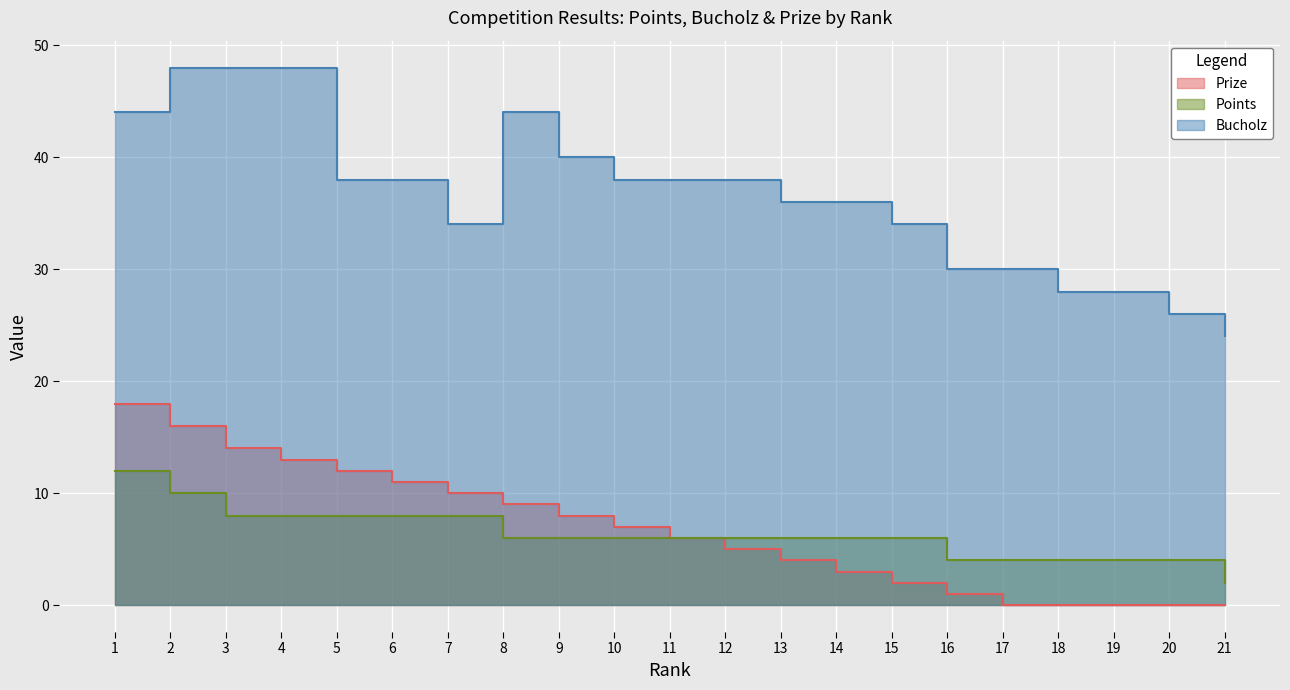

What is the maximum value shown in the chart?

48